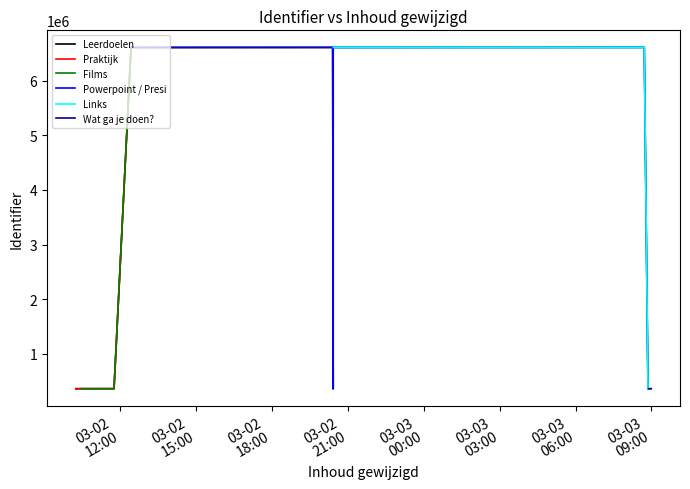

Where is the data nearest to the value 3485885?

2021-03-02 20:25:21